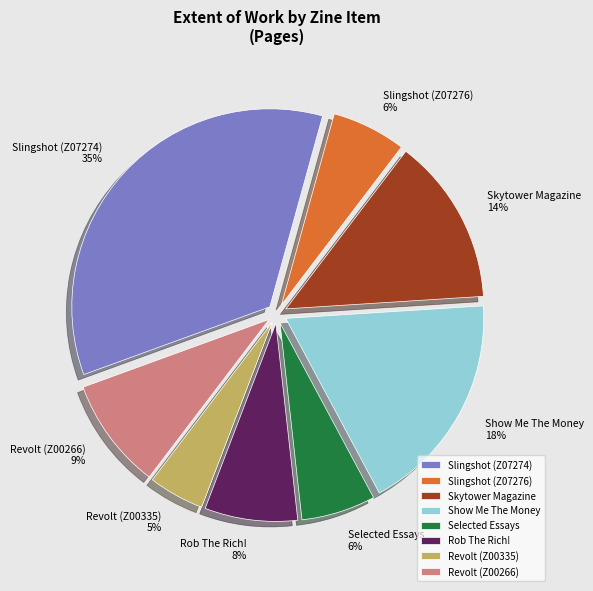

How many slices are in this pie chart?

8